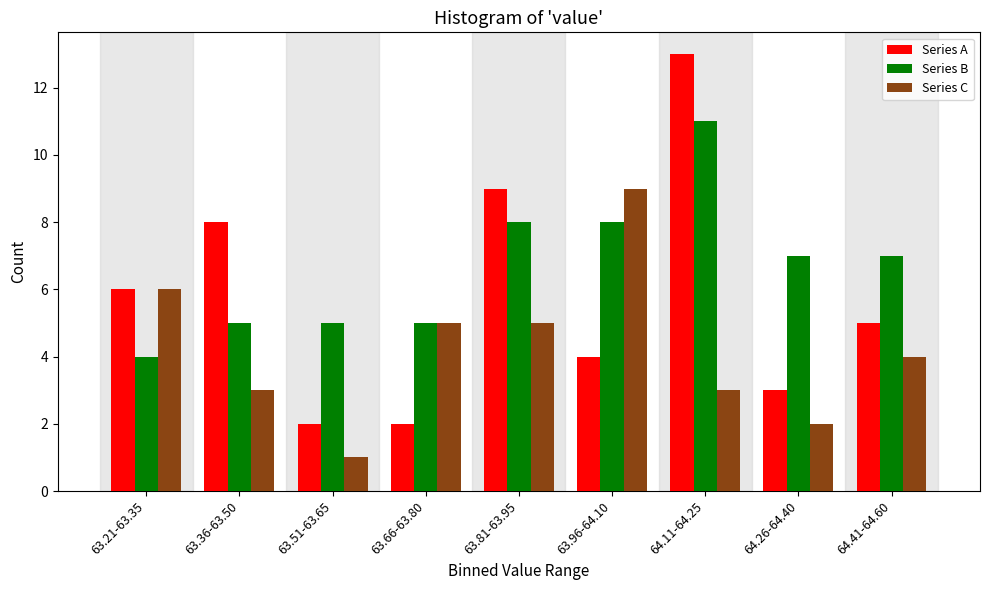

Reading left to right, list all the values displayed in this chart.

Series A: 6	8	2	2	9	4	13	3	5
Series B: 4	5	5	5	8	8	11	7	7
Series C: 6	3	1	5	5	9	3	2	4